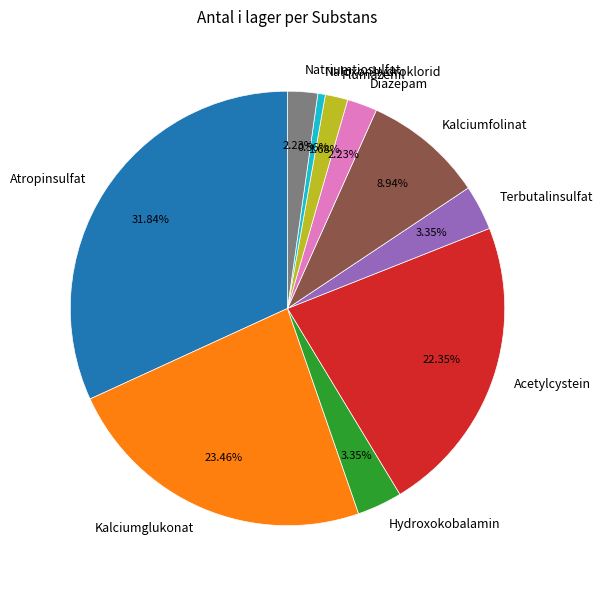

Which has a higher value, Flumazenil or Atropinsulfat?

Atropinsulfat